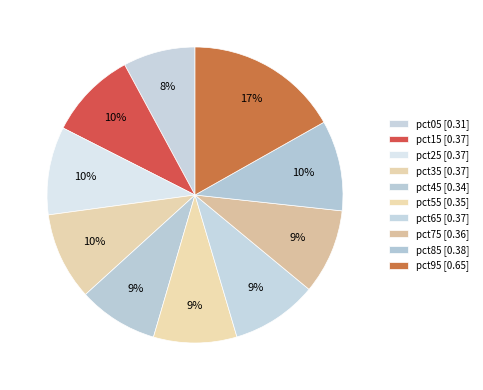

What percentage is the pct85 slice, to the nearest percent?

10%